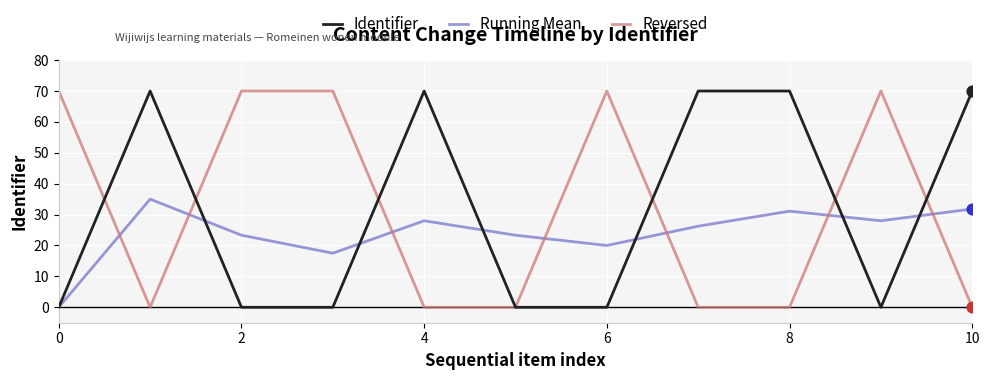

After their last crossing, which series has the higher values: Running Mean or Reversed?

Running Mean